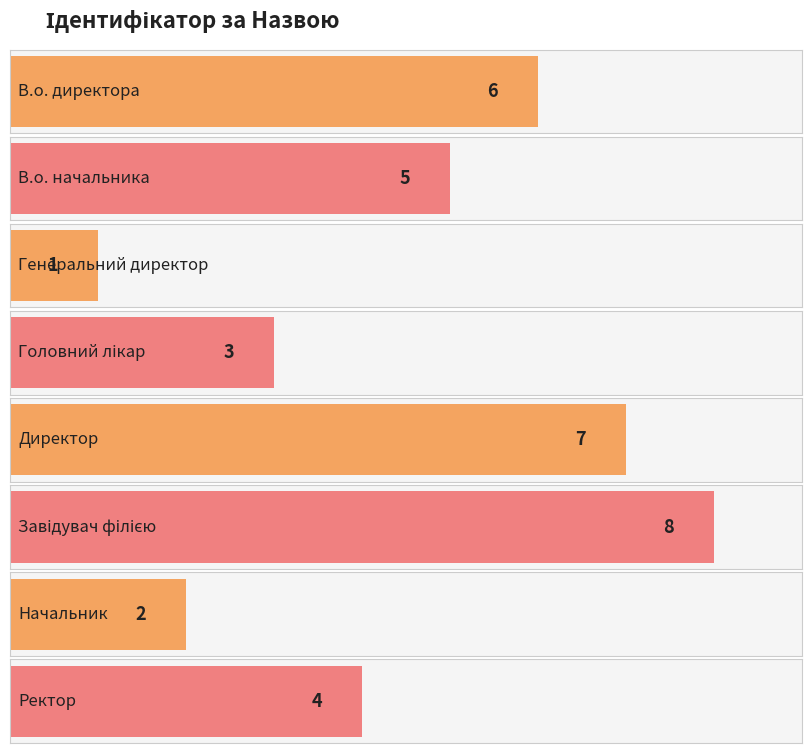

What is the smallest value displayed?

1